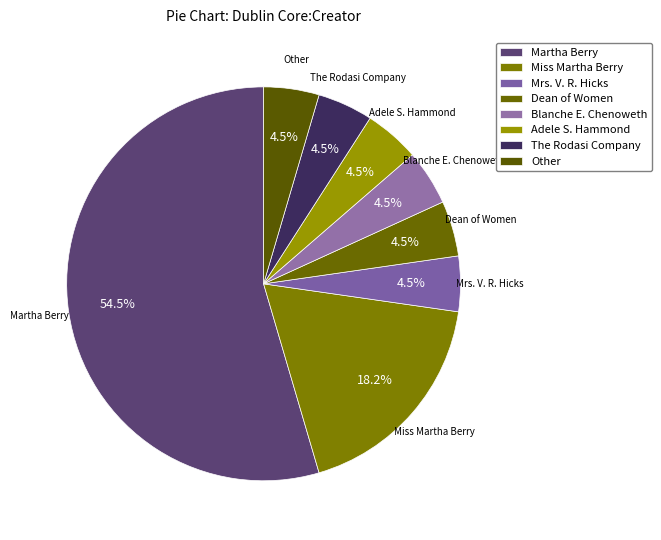

What percentage is the Blanche E. Chenoweth slice, to the nearest percent?

5%